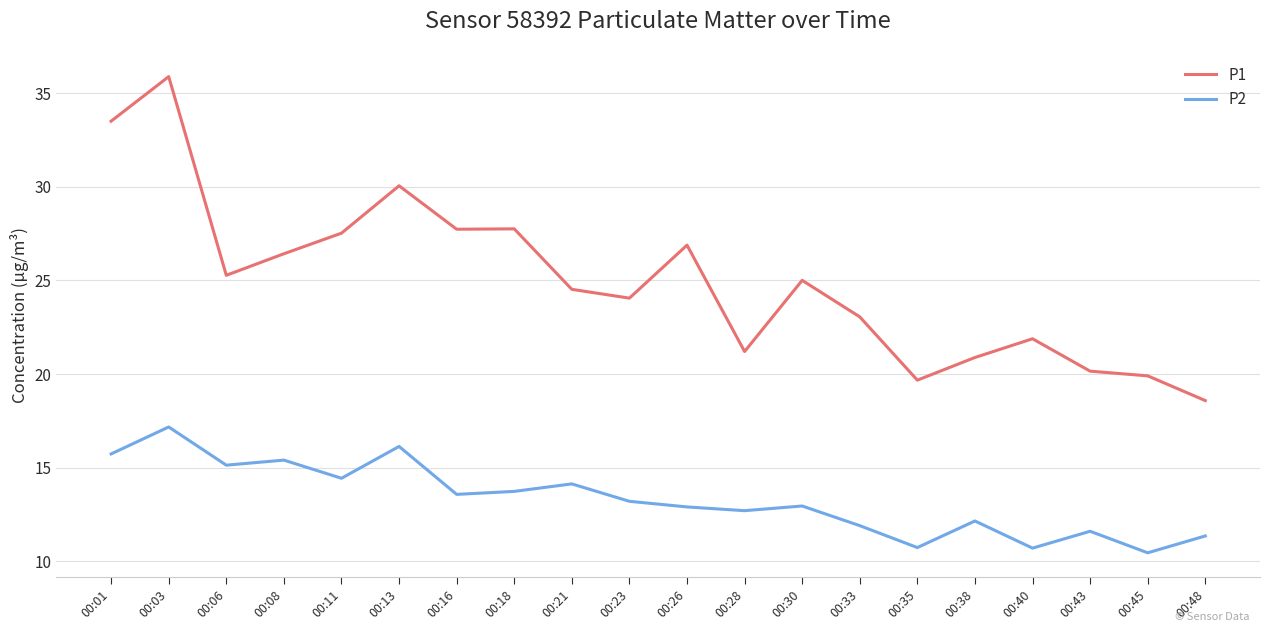

What is the total value across all series at 00:06?

40.4